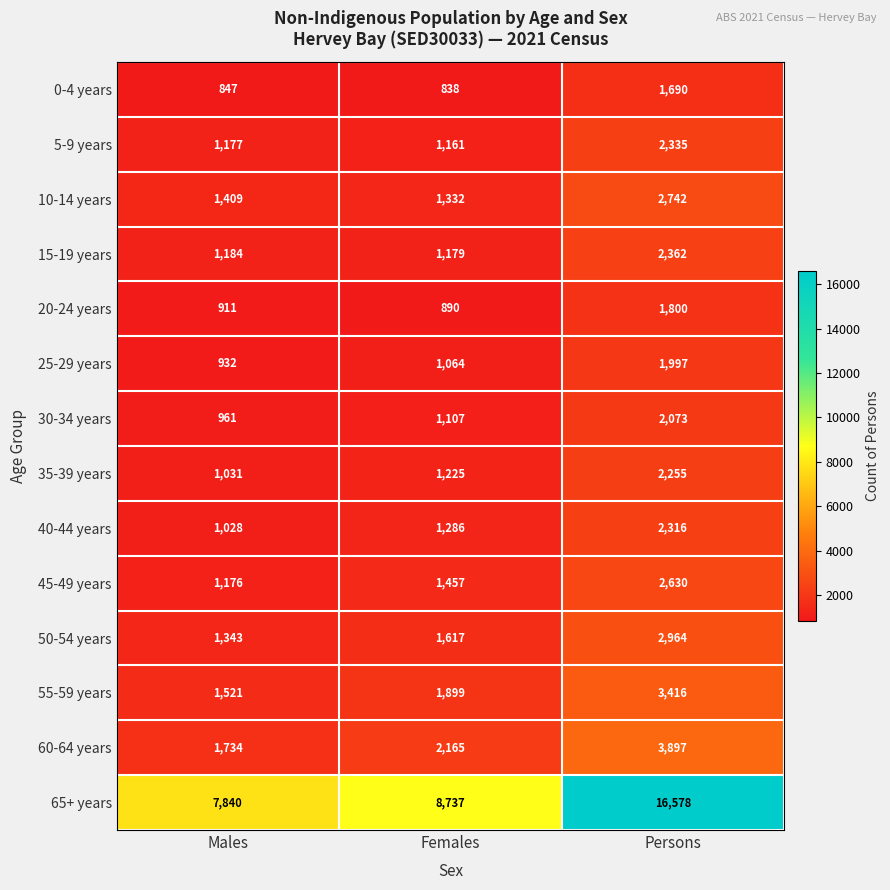

How many series are shown in this chart?

14